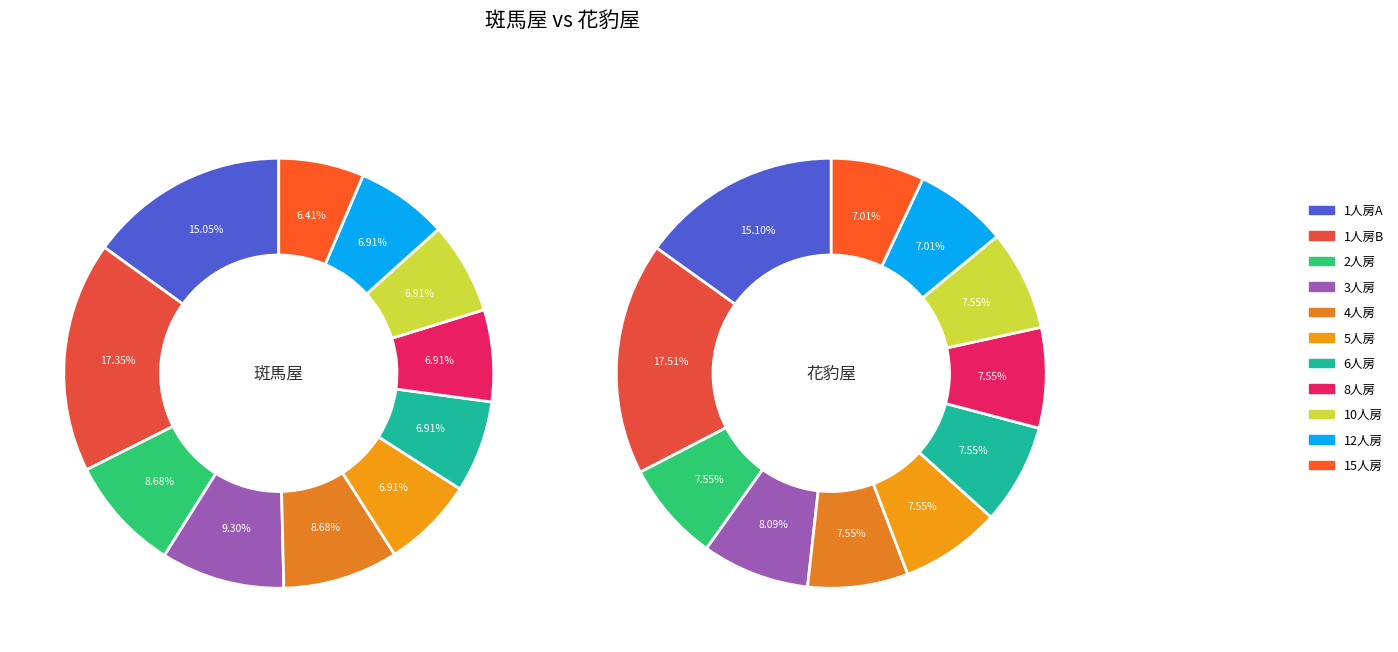

How many slices are in this pie chart?

11